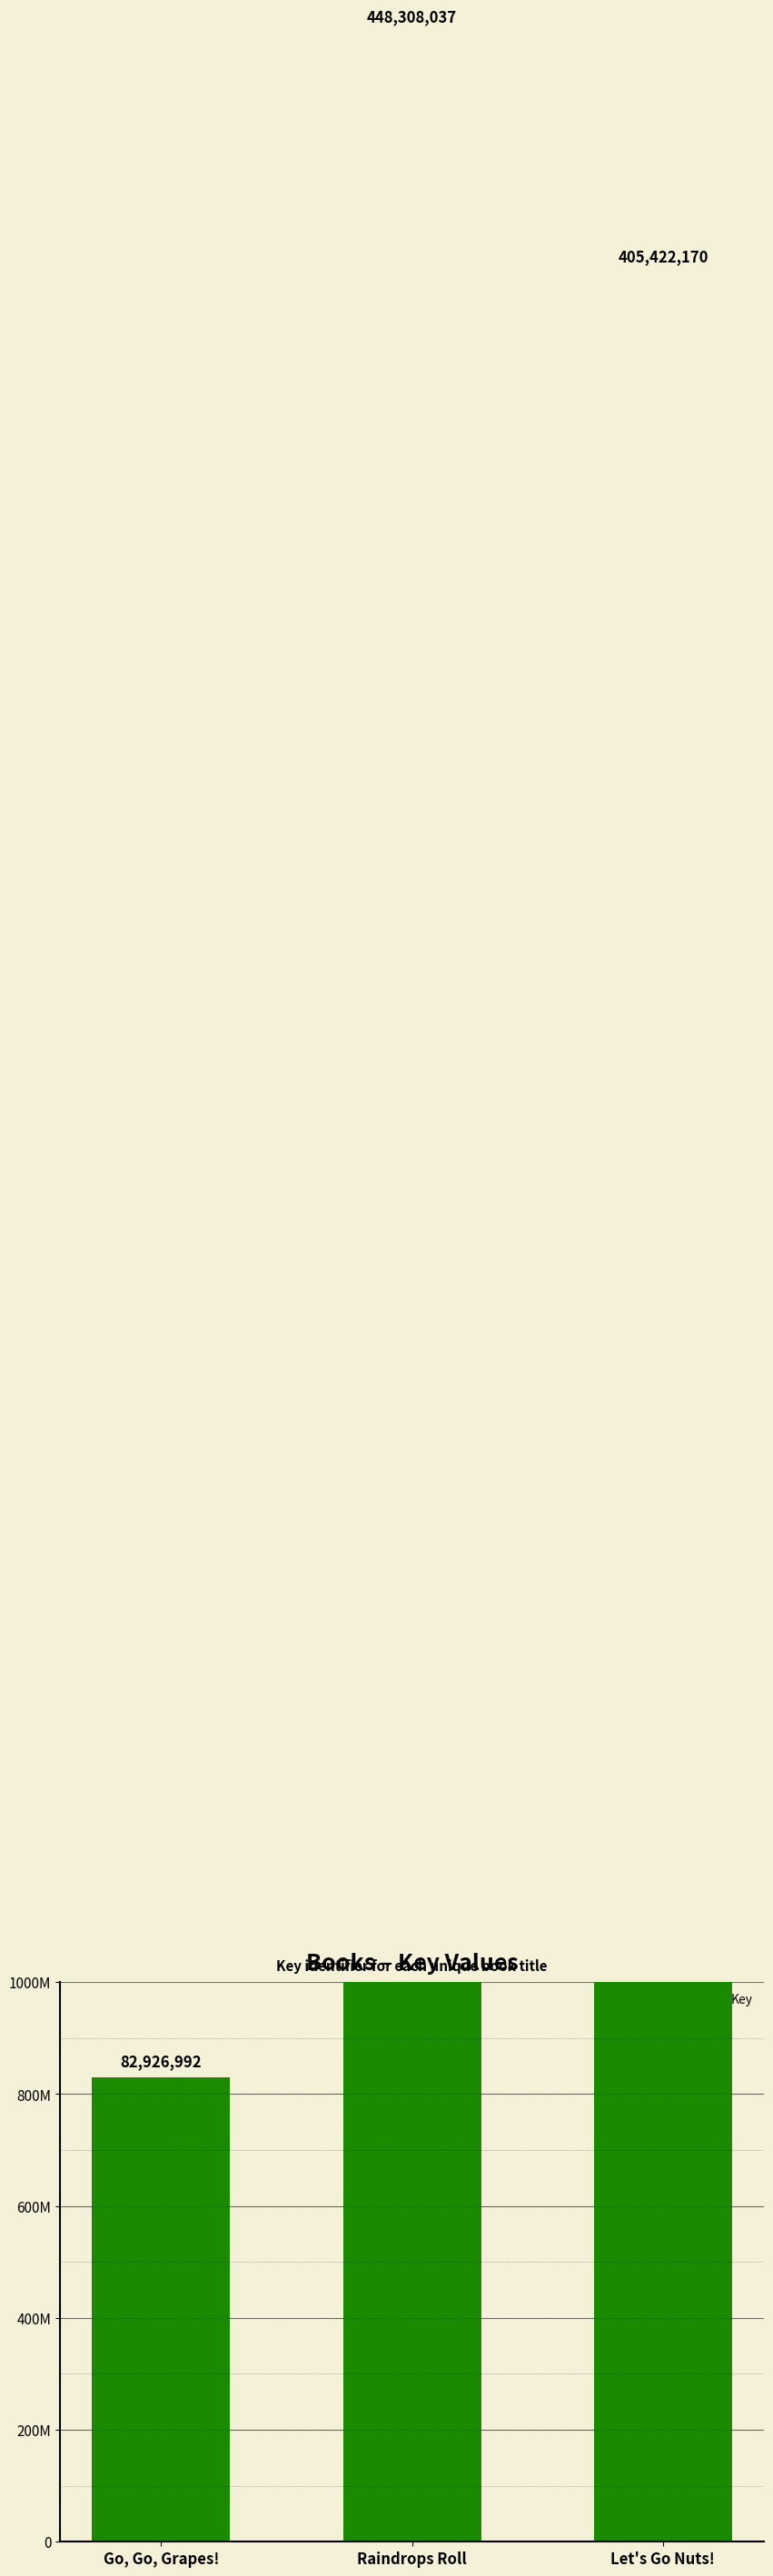

What is the smallest value displayed?

82926992